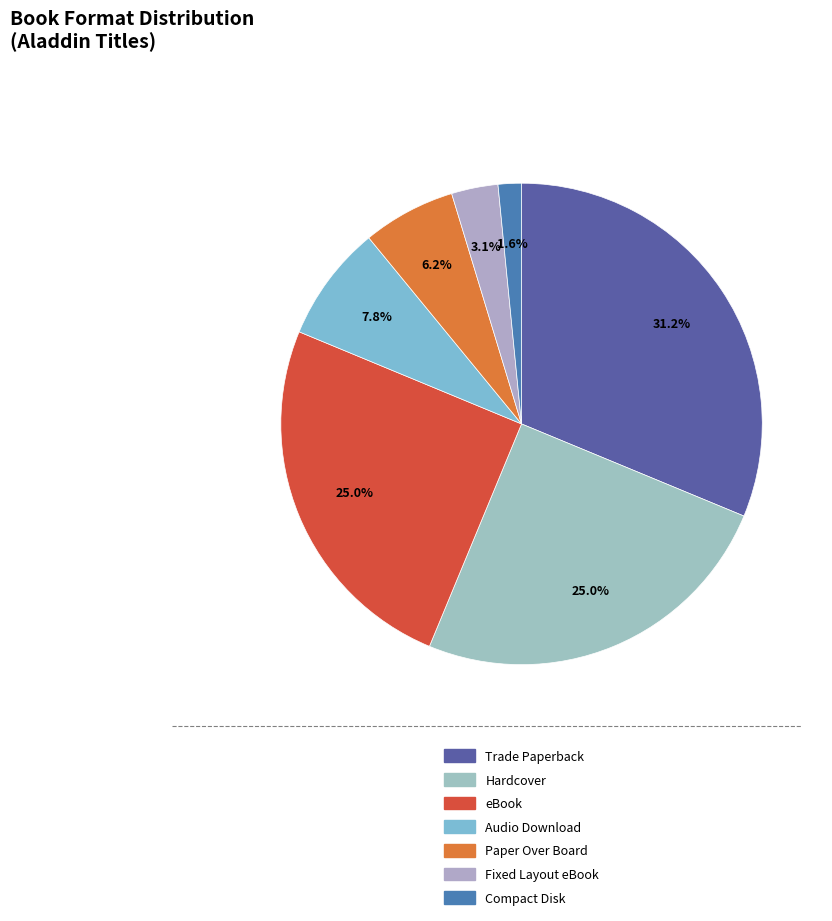

Is there any slice that represents more than half of the pie?

No